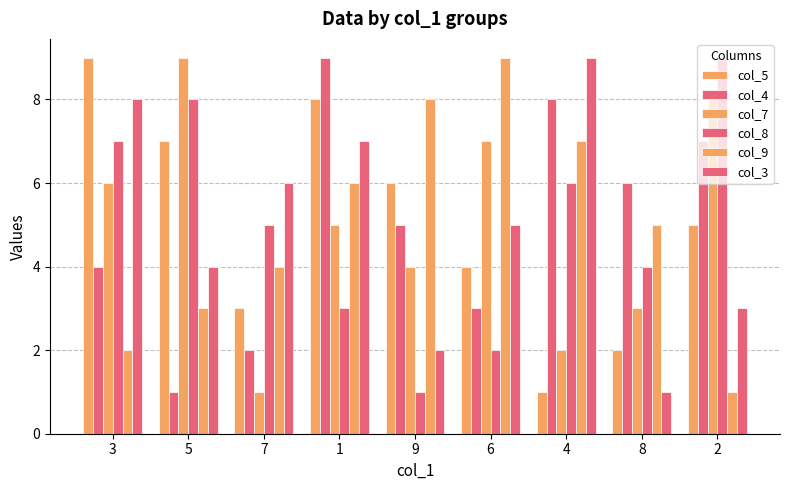

Reading left to right, extract all data points from this chart.

col_5: 9	7	3	8	6	4	1	2	5
col_4: 4	1	2	9	5	3	8	6	7
col_7: 6	9	1	5	4	7	2	3	8
col_8: 7	8	5	3	1	2	6	4	9
col_9: 2	3	4	6	8	9	7	5	1
col_3: 8	4	6	7	2	5	9	1	3